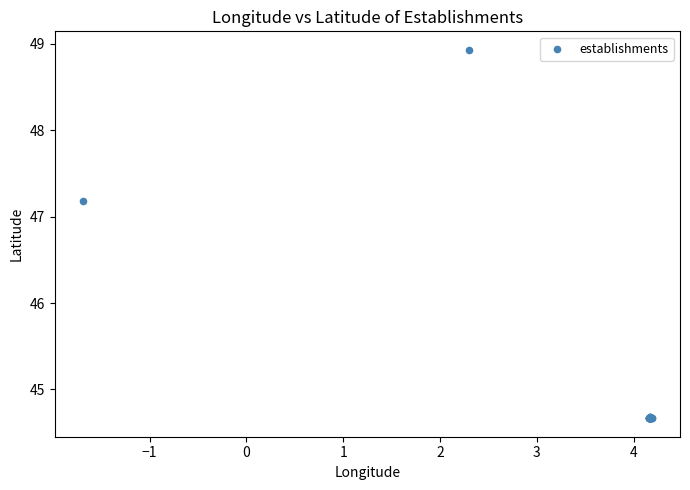

What Y value in the scatter plot is closest to 46?

47.2